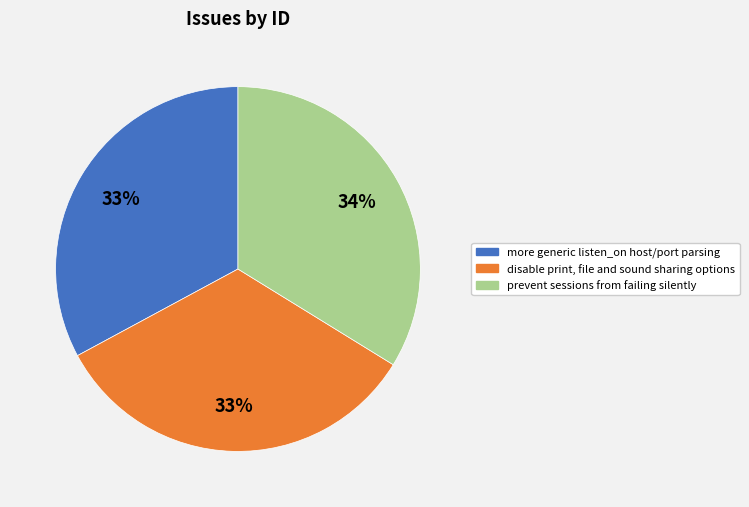

How many slices are in this pie chart?

3